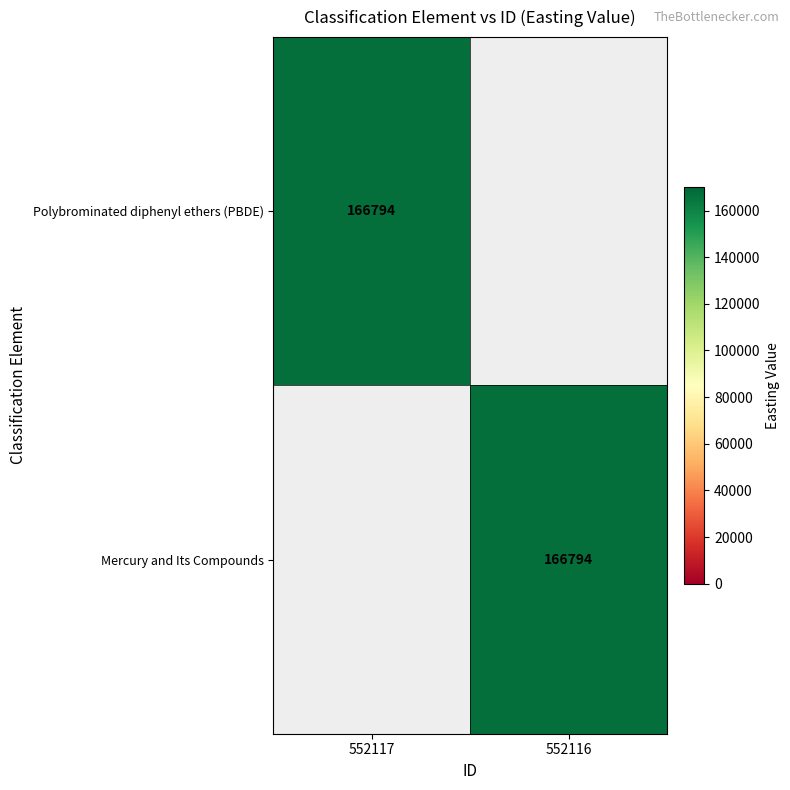

The Mercury and Its Compounds series shows 222377 at 552116. True or false?

False